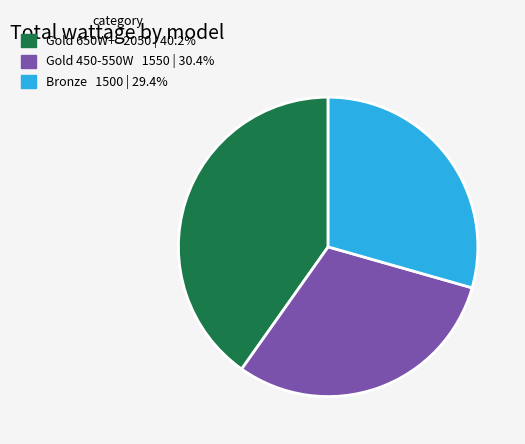

Is there a majority slice in this chart?

No